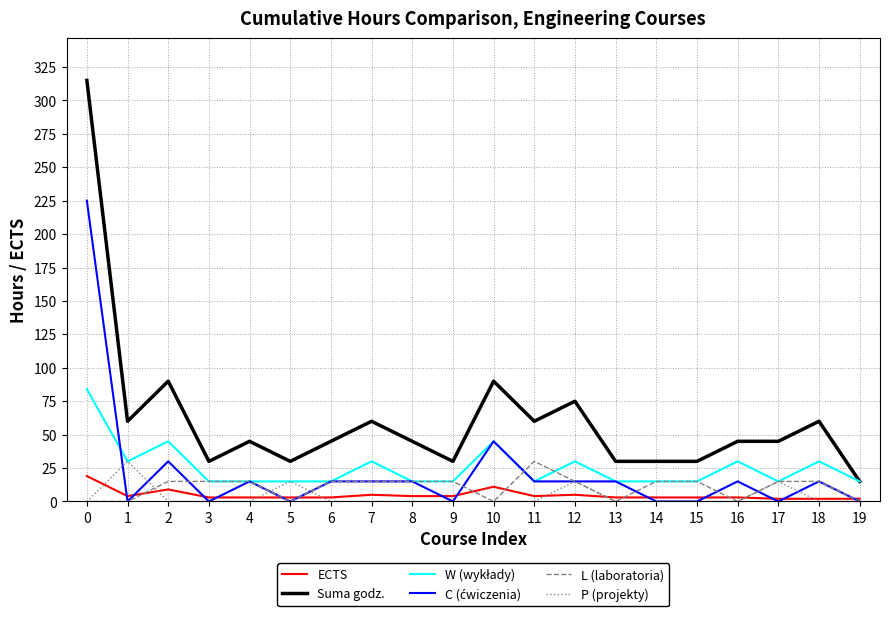

True or false: ECTS has more than 2 interior local peaks.

True